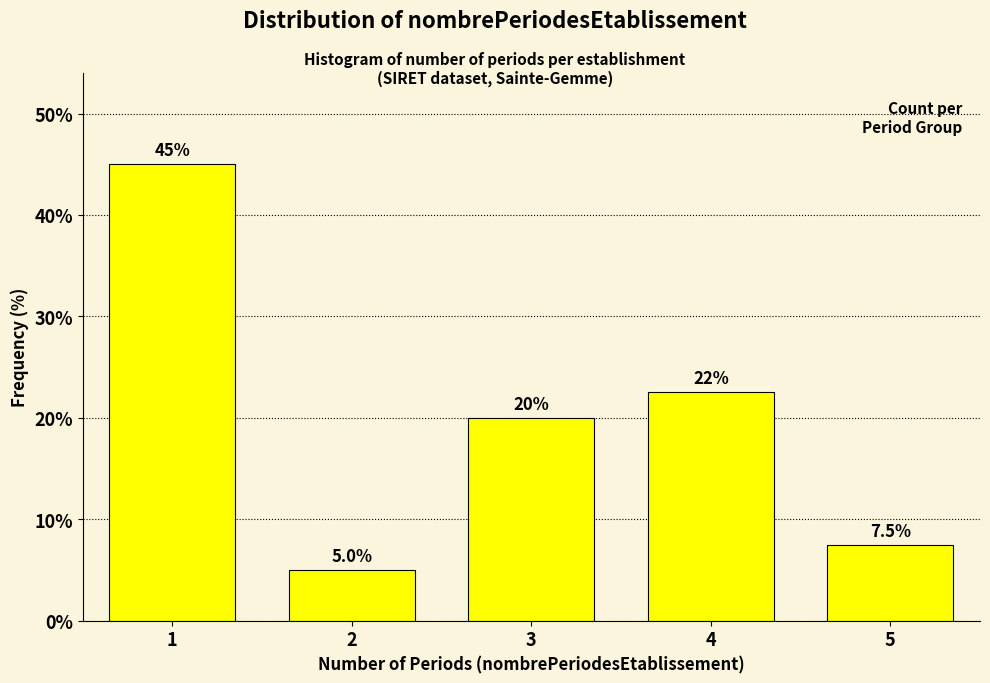

Reading left to right, list all the values displayed in this chart.

45.0	5.0	20.0	22.5	7.5